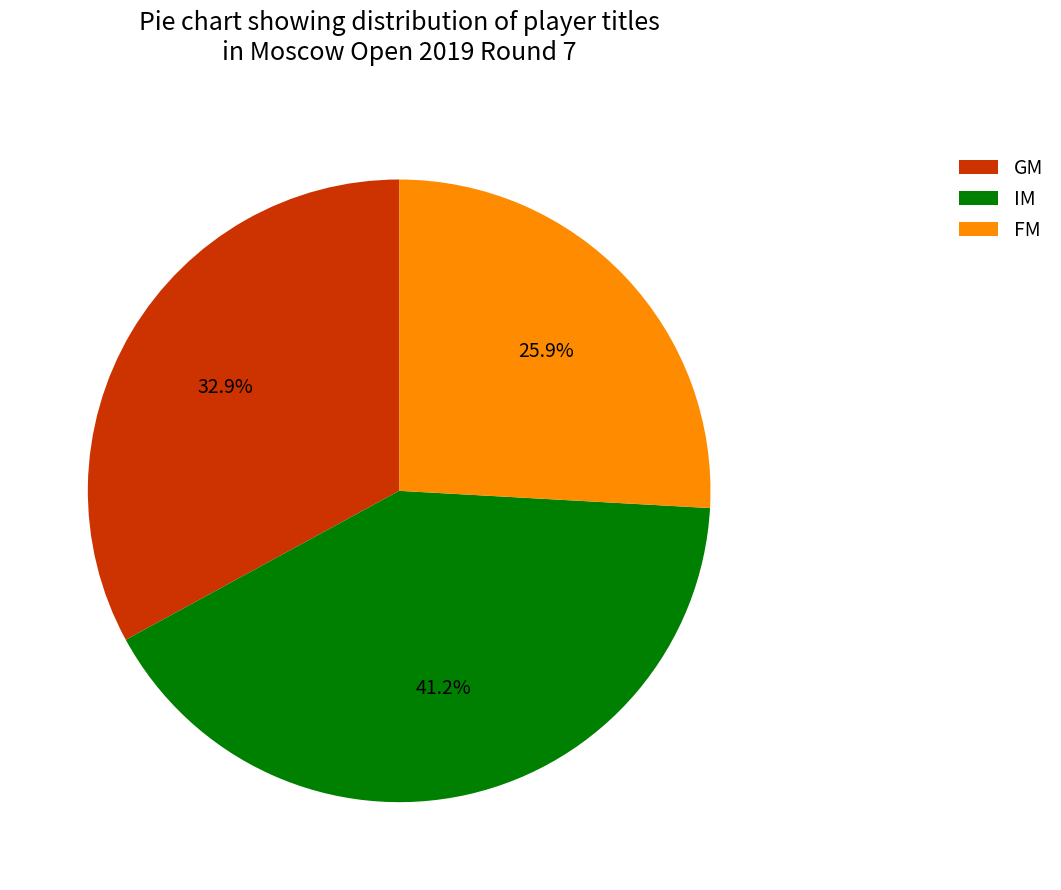

Does any single category account for the majority?

No